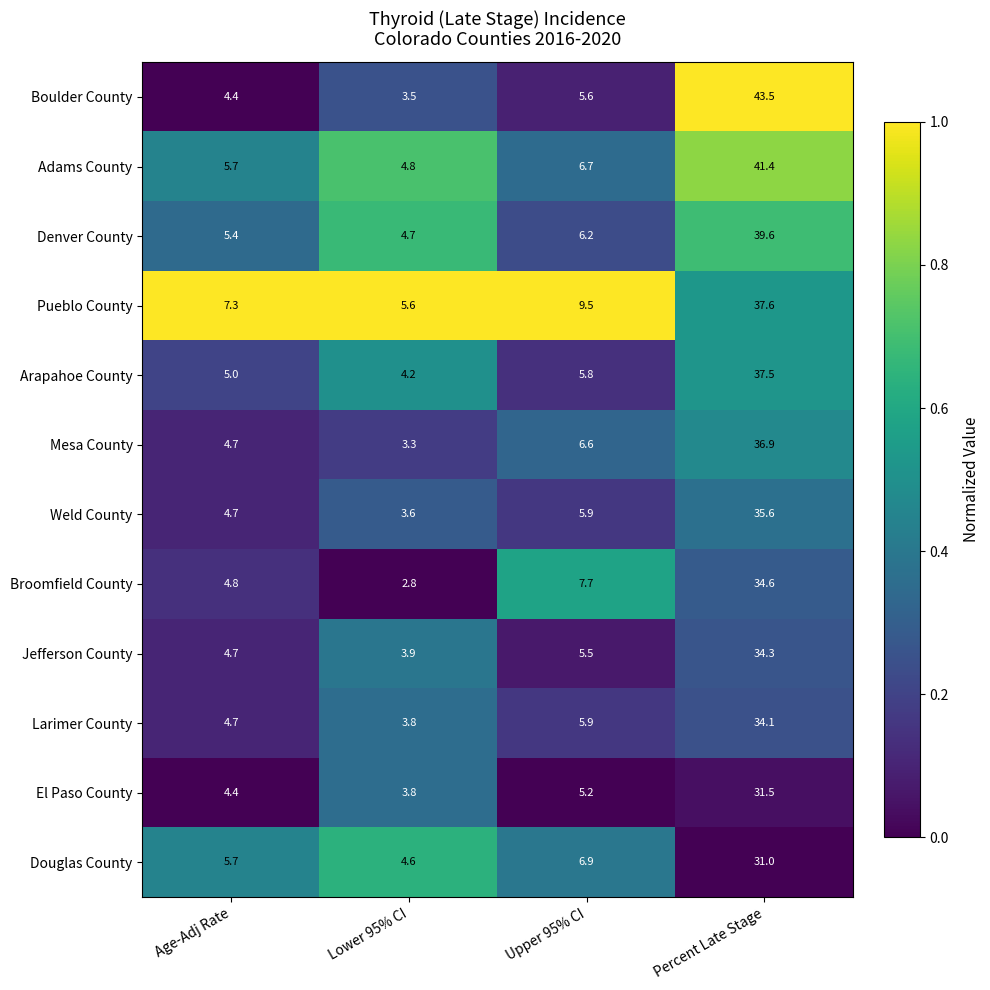

Is it true that Larimer County equals 2.3 at Lower 95% CI?

False